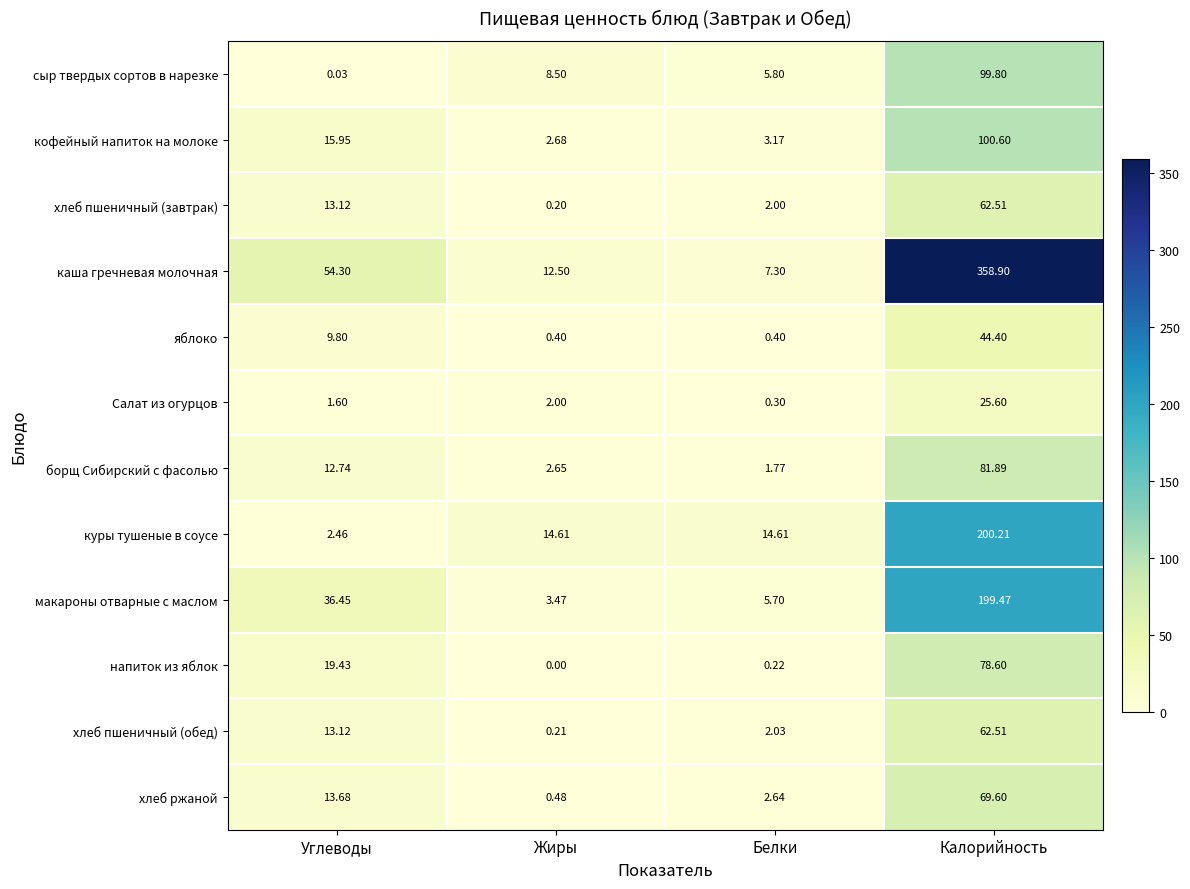

At which label is хлеб ржаной closest to 35?

Углеводы